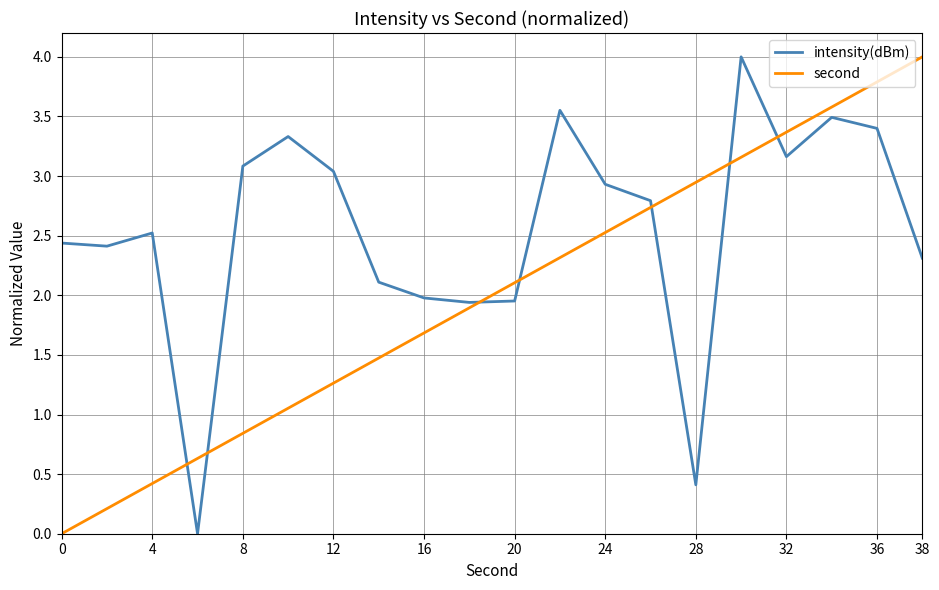

Which series ends up on top after the final intersection of second and intensity(dBm)?

second